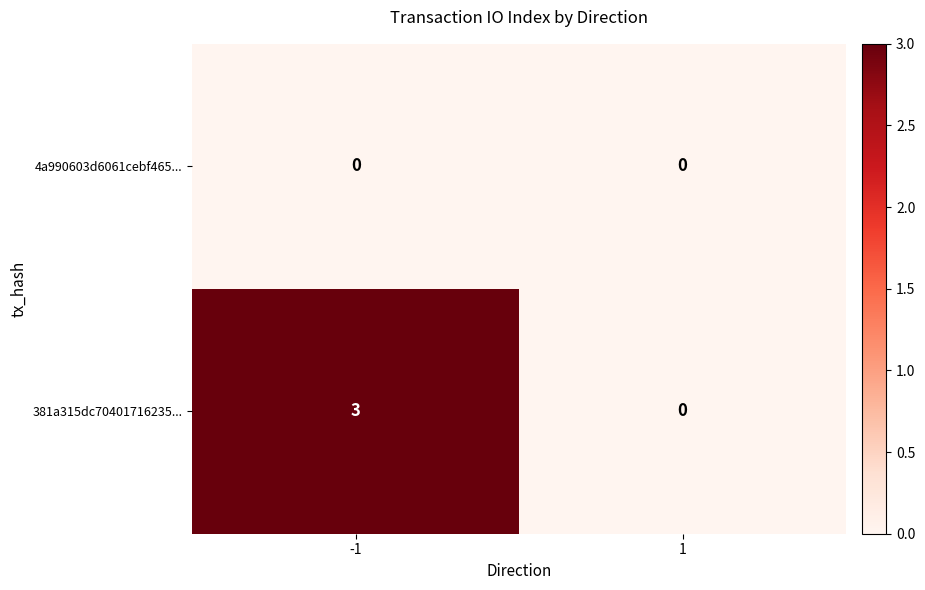

Reading left to right, extract all data points from this chart.

4a990603d6061cebf465...: -1=0	1=0
381a315dc70401716235...: -1=3	1=0